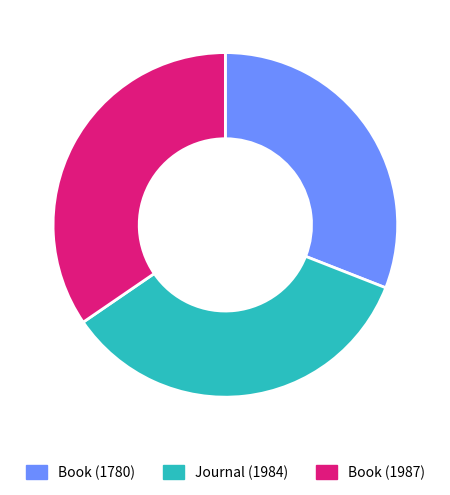

Does any single category account for the majority?

No